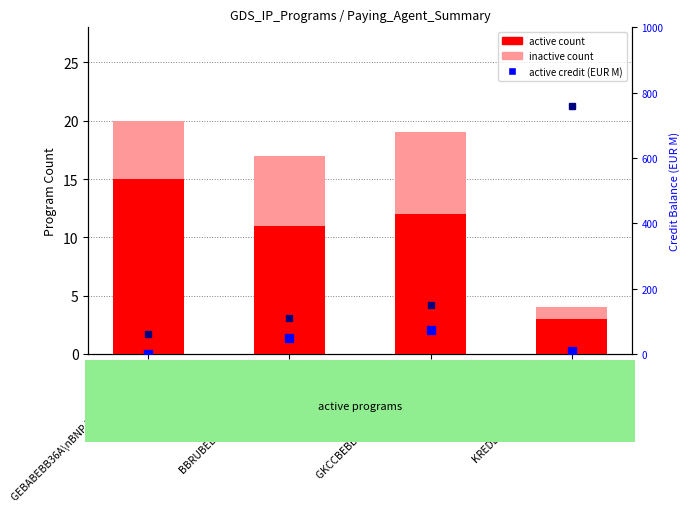

At how many categories does at least one series exceed 715?

1